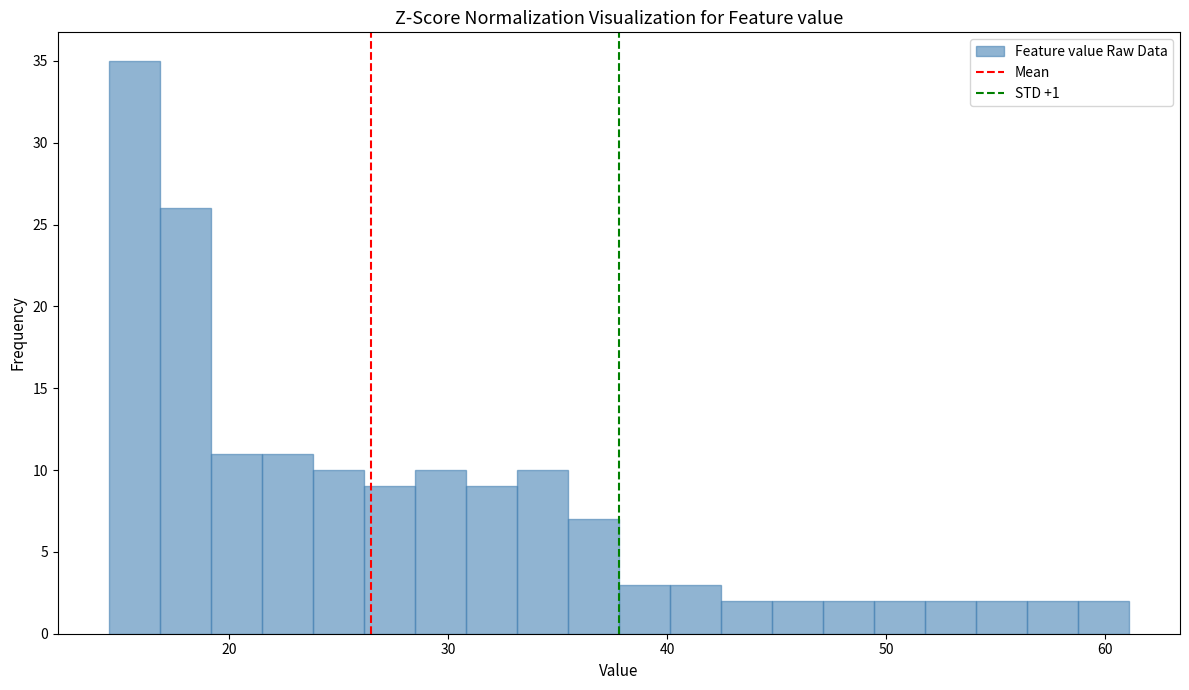

Read against the x-axis, roughly where is the centre of the tallest bar?

16